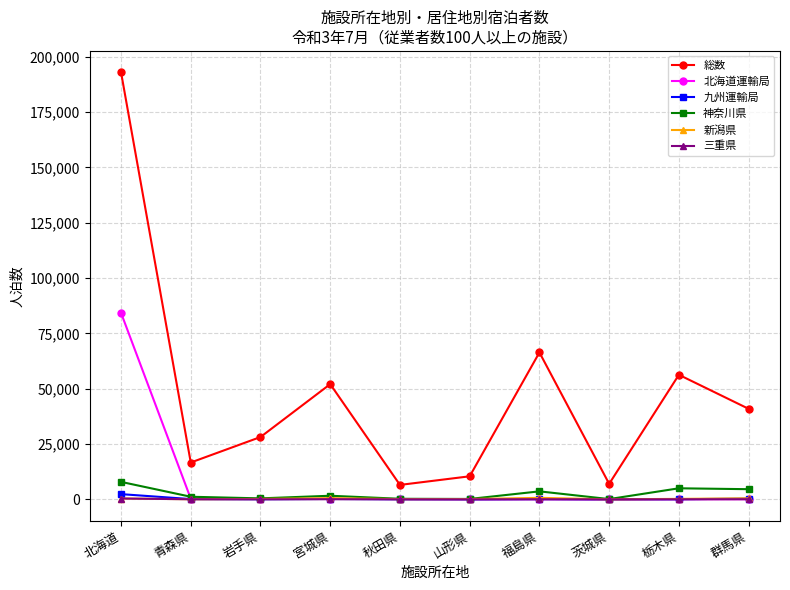

Which series has the largest total across all categories?

総数